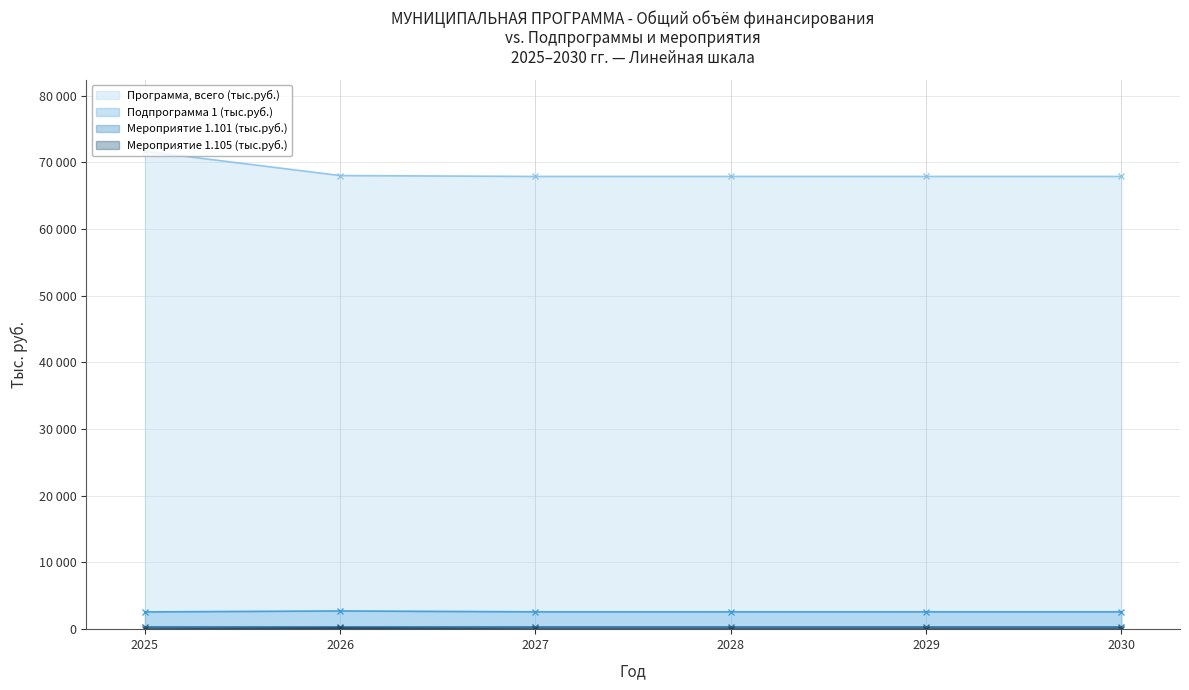

True or false: Мероприятие 1.101 (тыс.руб.) (line) and Программа, всего (тыс.руб.) (line) cross at least once.

False